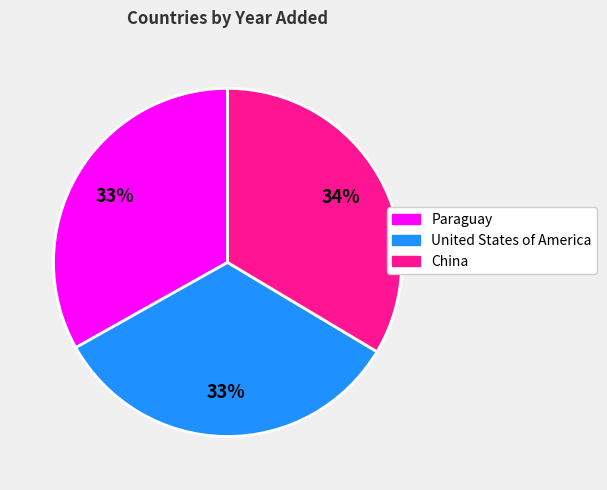

Count the number of slices in the pie.

3